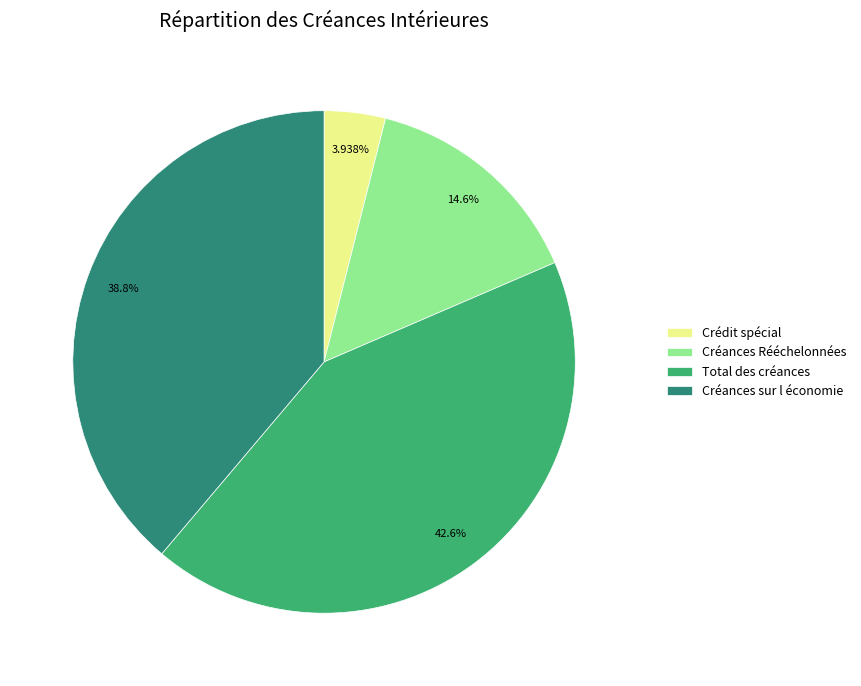

Count the number of slices in the pie.

4